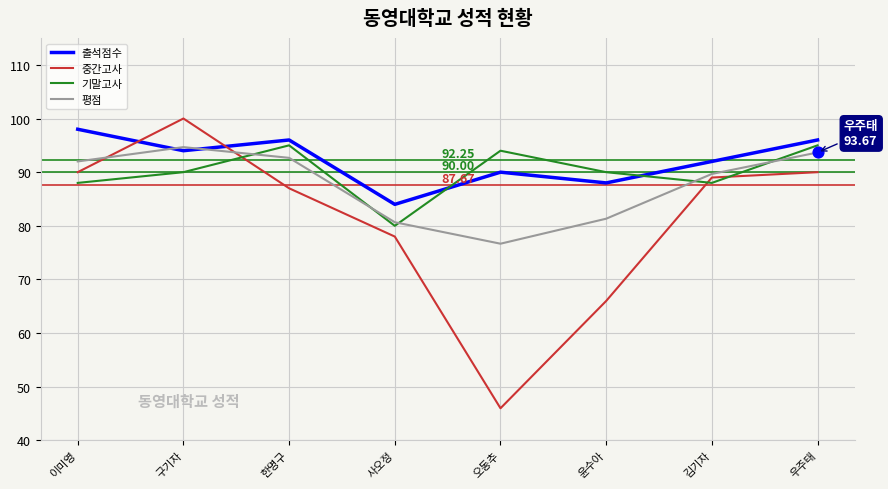

What is the spread (max minus min) of values at 한명구?

9.0